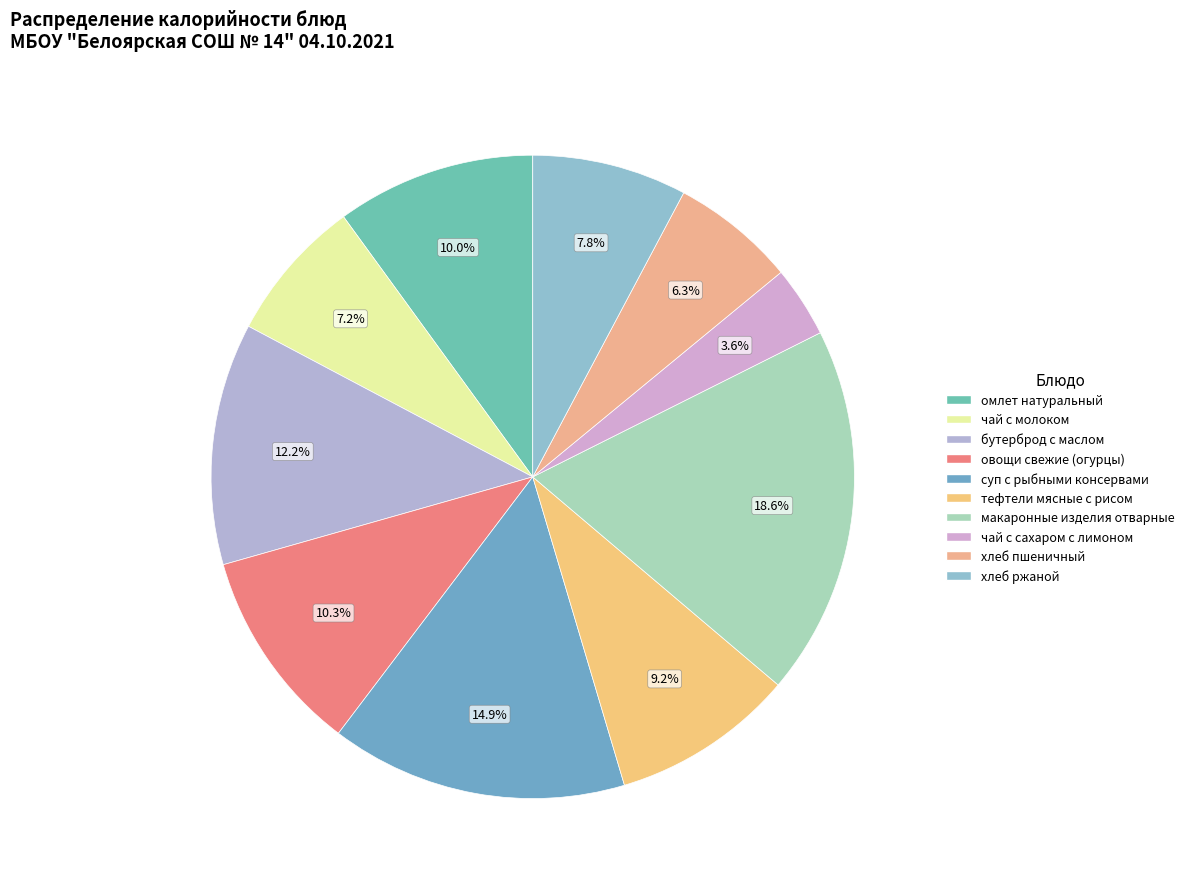

Does омлет натуральный represent more than half of the total?

No